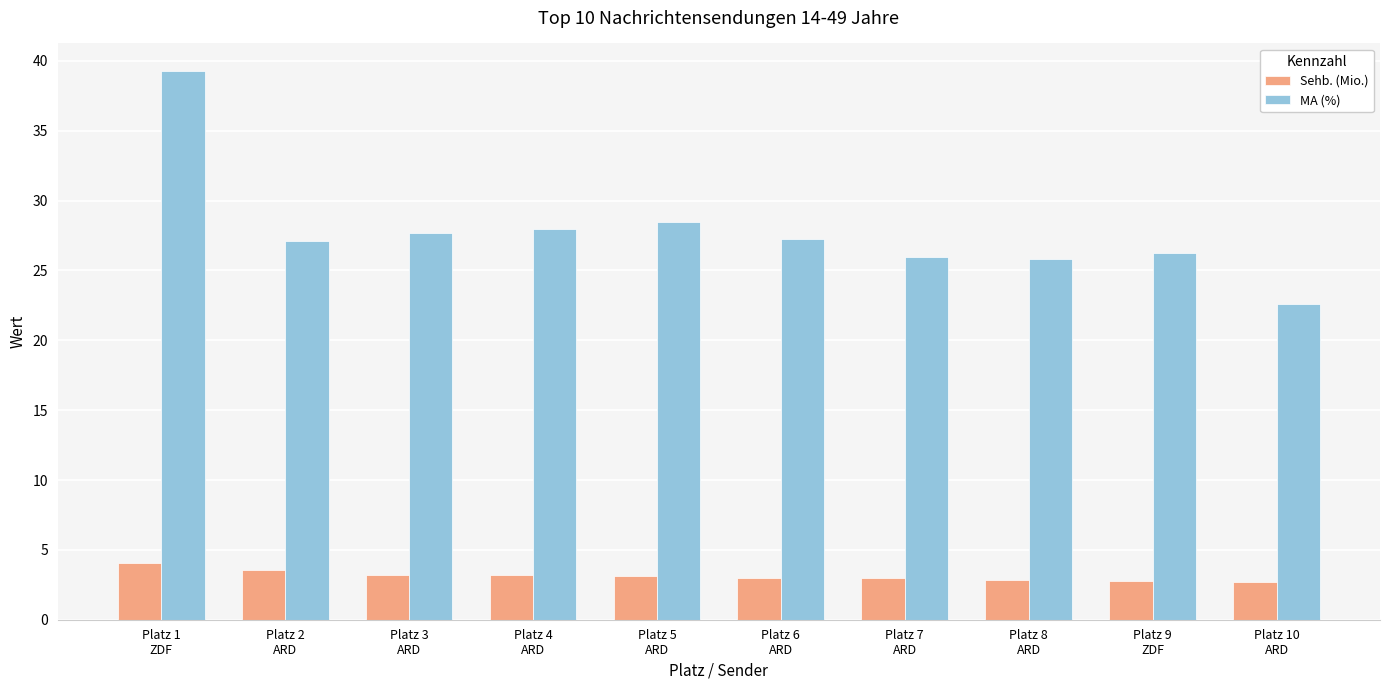

What is the average value of the MA (%) series?

27.8